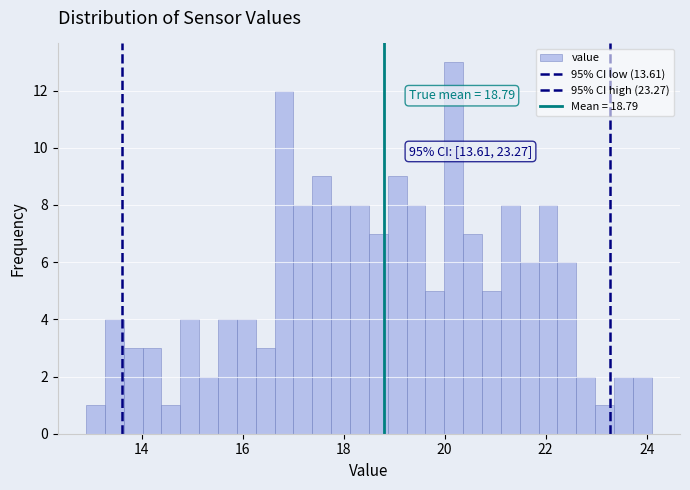

Read against the x-axis, roughly where is the centre of the tallest bar?

20.2